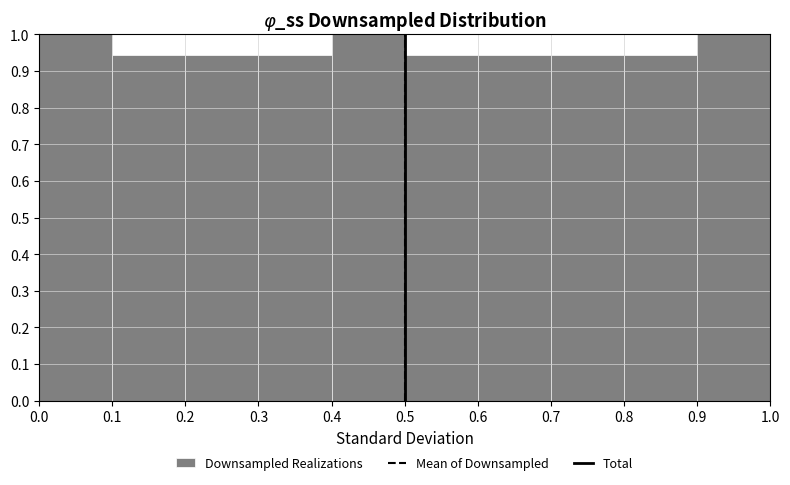

Reading left to right, transcribe this chart: for each bar, give the range it covers on the x-axis and its height. The values are not printed on the chart, so give them approximately, as read against the axis.

0.0 to 0.1: 1.00
0.1 to 0.2: 0.94
0.2 to 0.3: 0.94
0.3 to 0.4: 0.94
0.4 to 0.5: 1.00
0.5 to 0.6: 0.94
0.6 to 0.7: 0.94
0.7 to 0.8: 0.94
0.8 to 0.9: 0.94
0.9 to 1.0: 1.00